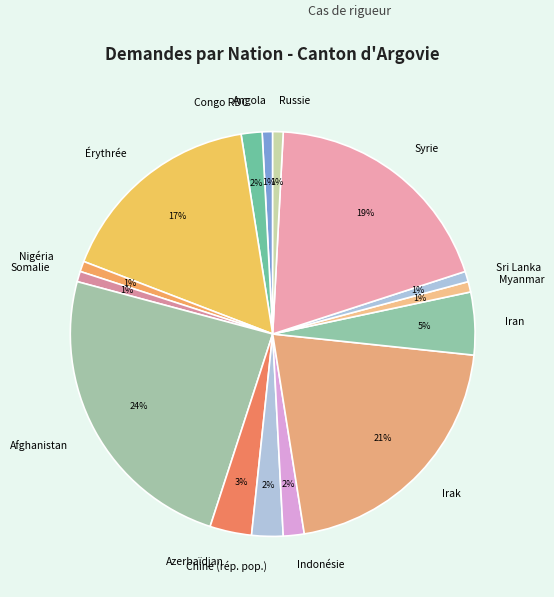

What percentage is the Indonésie slice, to the nearest percent?

2%